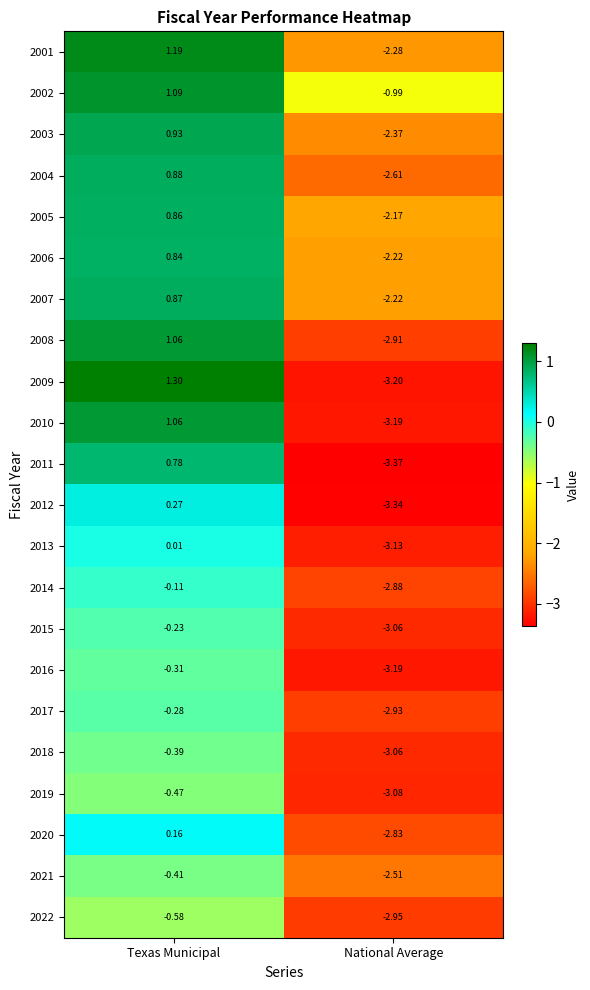

List the labels in order of 2021 value, largest first.

Texas Municipal, National Average